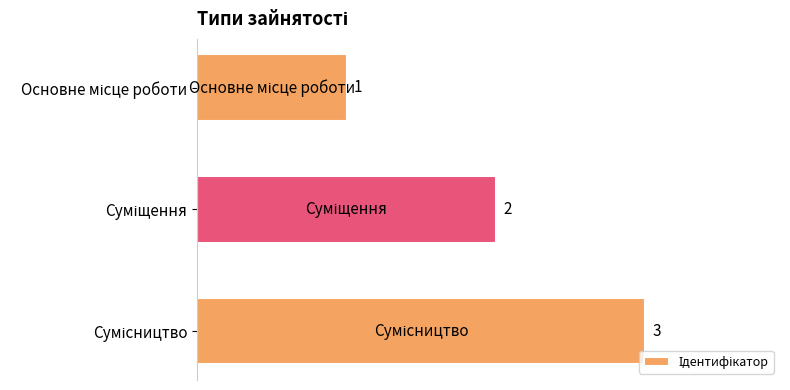

Are the bars grouped side by side (vs. stacked)?

No